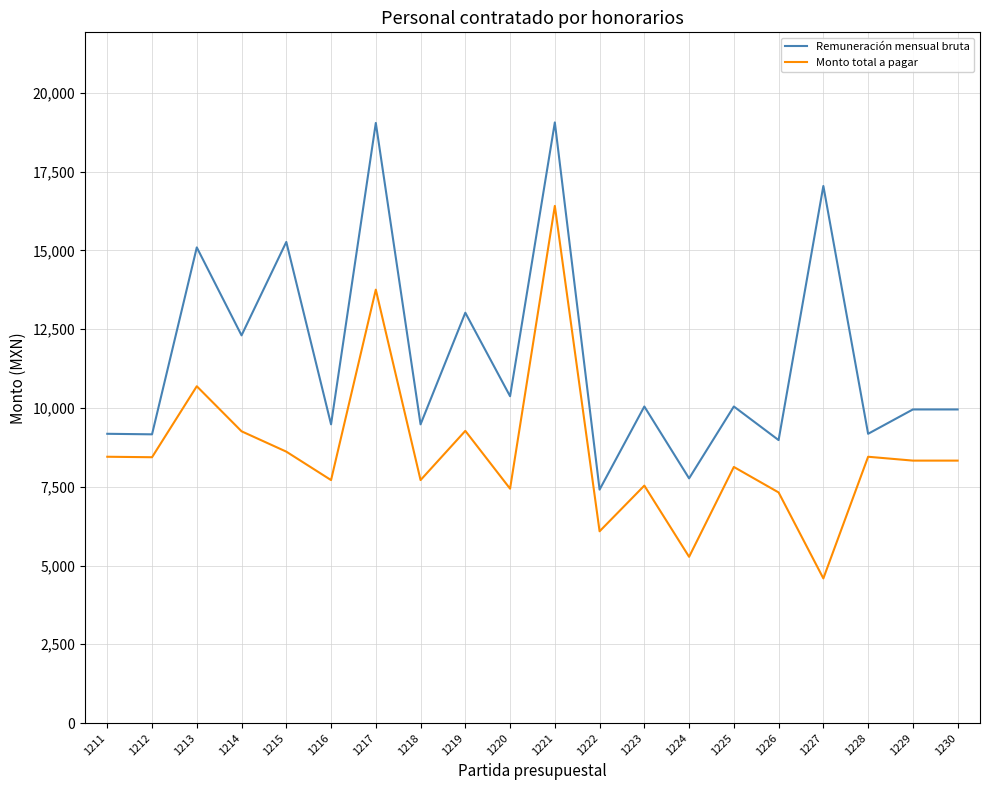

True or false: Monto total a pagar and Remuneración mensual bruta intersect in this chart.

False